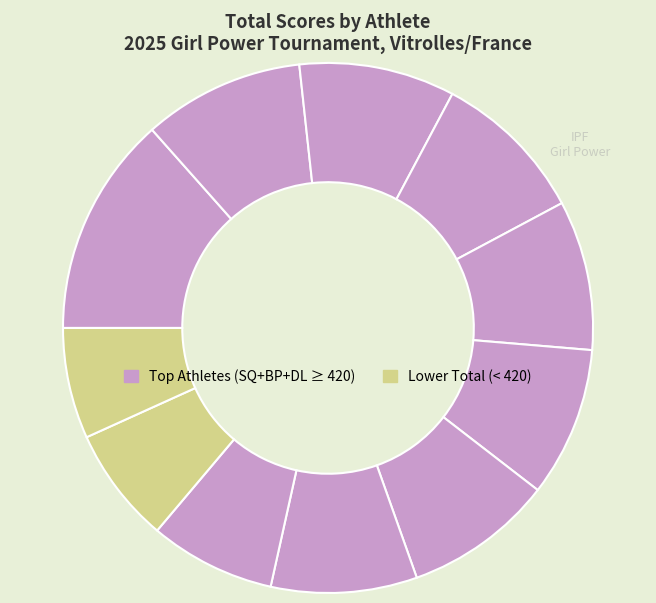

How many slices are in this pie chart?

11